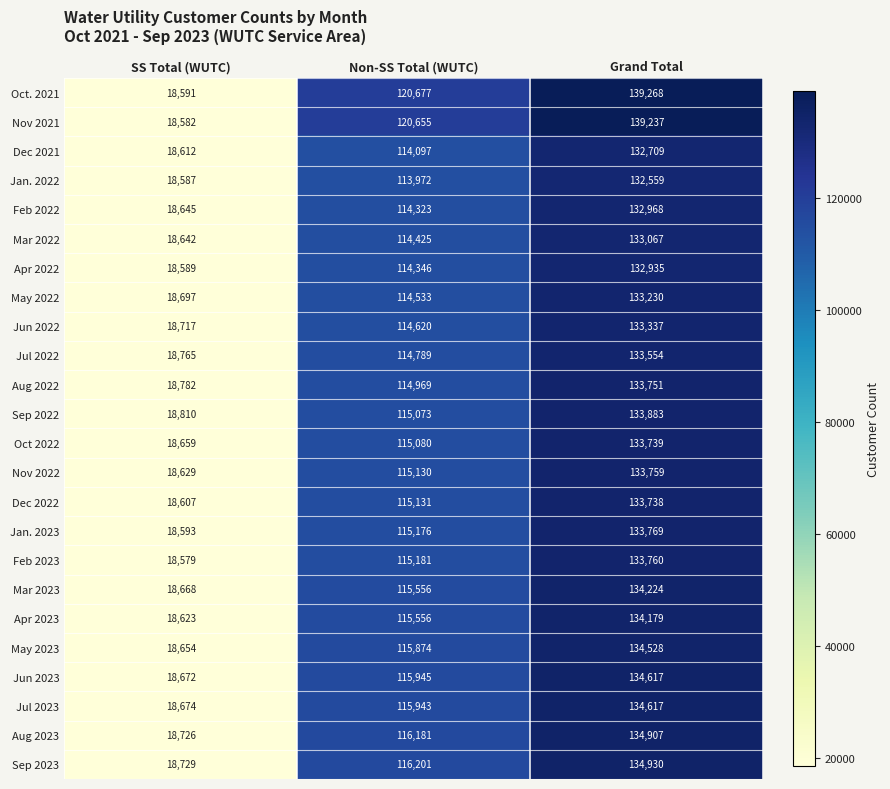

What is the spread (max minus min) of values at Grand Total?

6709